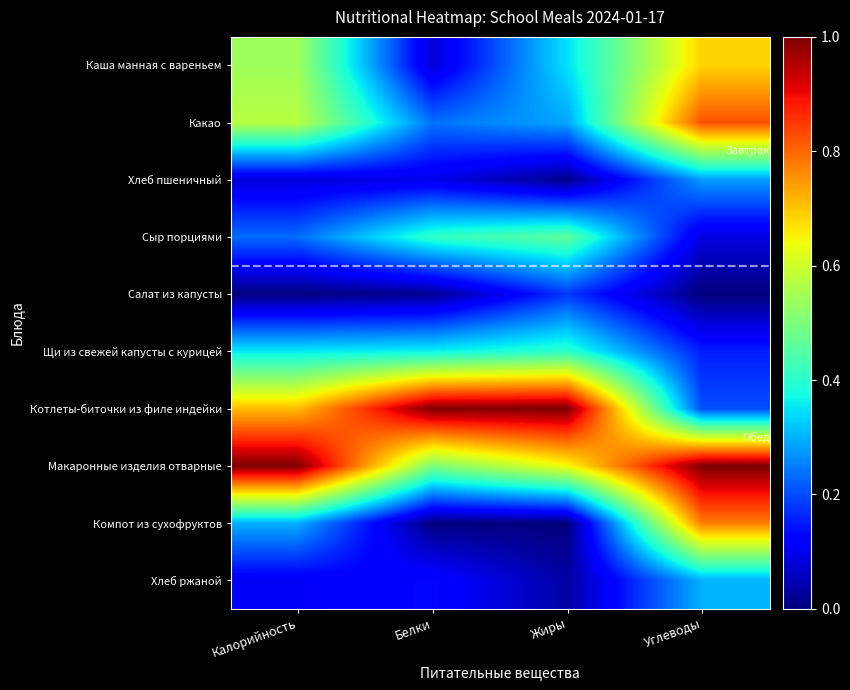

Reading right to left, transcribe all the data shown in this chart.

Каша манная с вареньем: Углеводы=0.7	Жиры=0.3	Белки=0.1	Калорийность=0.5
Какао: Углеводы=0.8	Жиры=0.3	Белки=0.2	Калорийность=0.6
Хлеб пшеничный: Углеводы=0.3	Жиры=0.0	Белки=0.1	Калорийность=0.1
Сыр порциями: Углеводы=0.1	Жиры=0.5	Белки=0.4	Калорийность=0.2
Салат из капусты: Углеводы=0.0	Жиры=0.2	Белки=0.0	Калорийность=0.0
Щи из свежей капусты с курицей: Углеводы=0.2	Жиры=0.4	Белки=0.4	Калорийность=0.4
Котлеты-биточки из филе индейки: Углеводы=0.2	Жиры=1.0	Белки=1.0	Калорийность=0.7
Макаронные изделия отварные: Углеводы=1.0	Жиры=0.6	Белки=0.5	Калорийность=1.0
Компот из сухофруктов: Углеводы=0.8	Жиры=0.0	Белки=0.0	Калорийность=0.3
Хлеб ржаной: Углеводы=0.3	Жиры=0.0	Белки=0.1	Калорийность=0.1